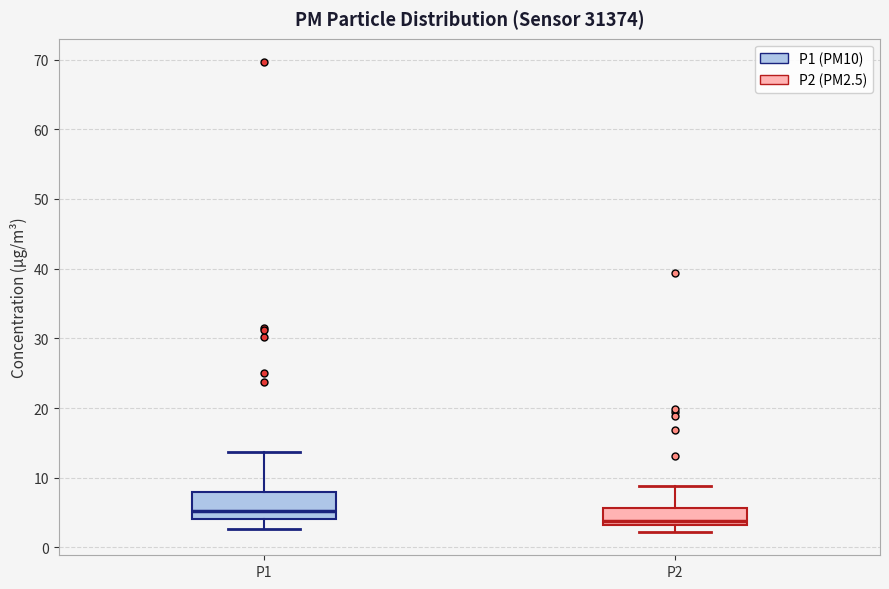

Reading left to right, transcribe this box plot: for each box, give where its median line is, the range the box spans, and where its two whiskers end, as read against the y-axis. The values are not printed on the chart, so give them approximately, as read against the axis.

P1: median 5, box 4 to 8, whiskers 3 to 14
P2: median 4, box 3 to 6, whiskers 2 to 9